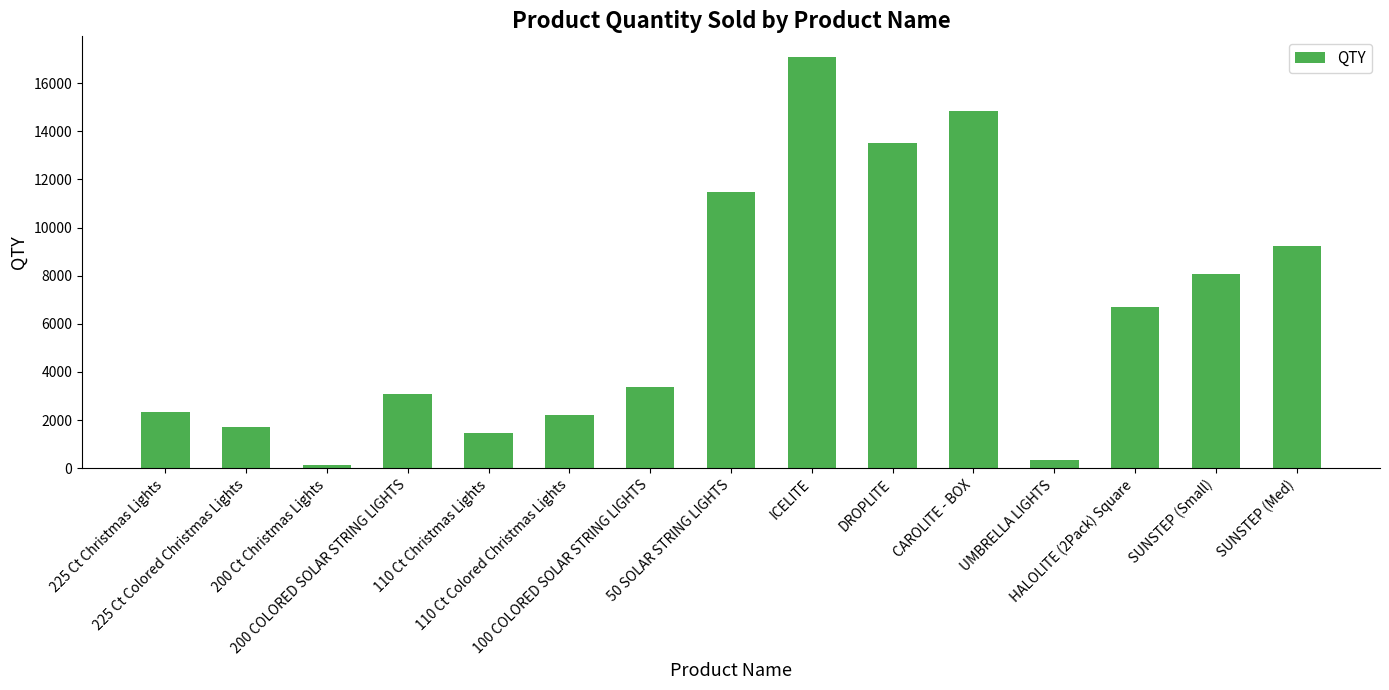

Approximately how many times larger is the value at SUNSTEP (Med) compared to 100 COLORED SOLAR STRING LIGHTS?

2.7